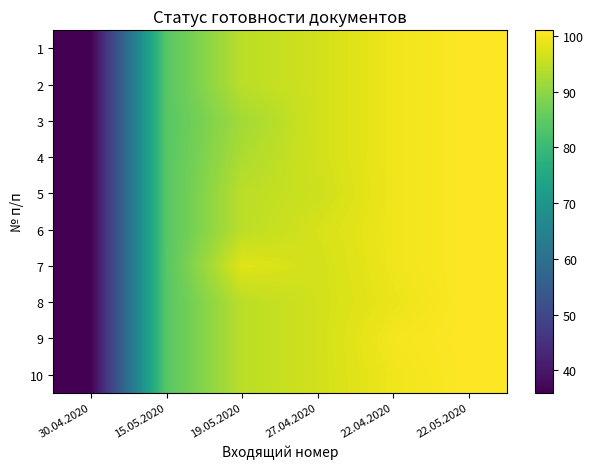

What is the spread (max minus min) of values at 19.05.2020?

6.0